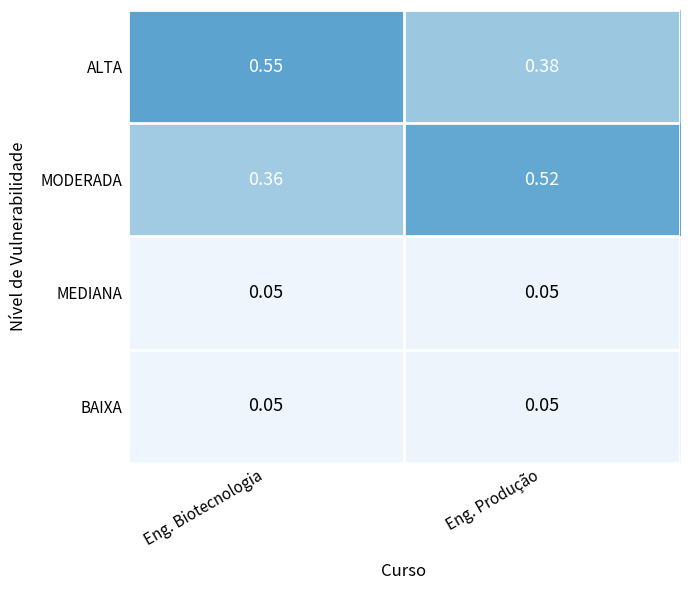

Which series has the largest total across all categories?

ALTA